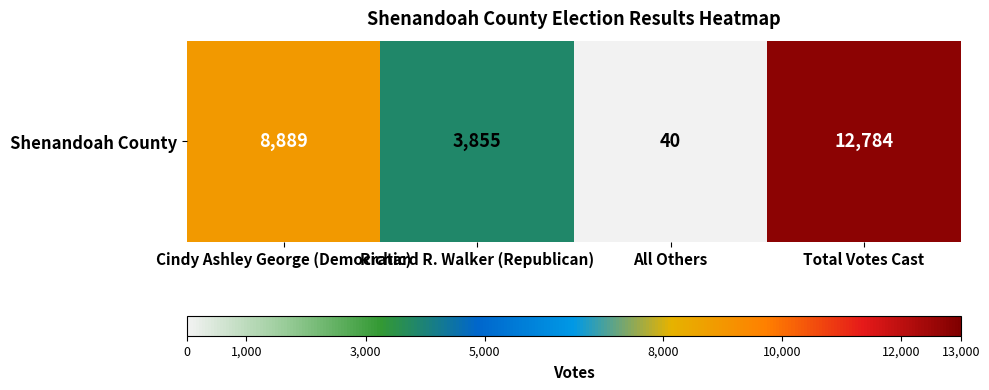

What is the change in value from Cindy Ashley George (Democratic) to Richard R. Walker (Republican)?

-5034